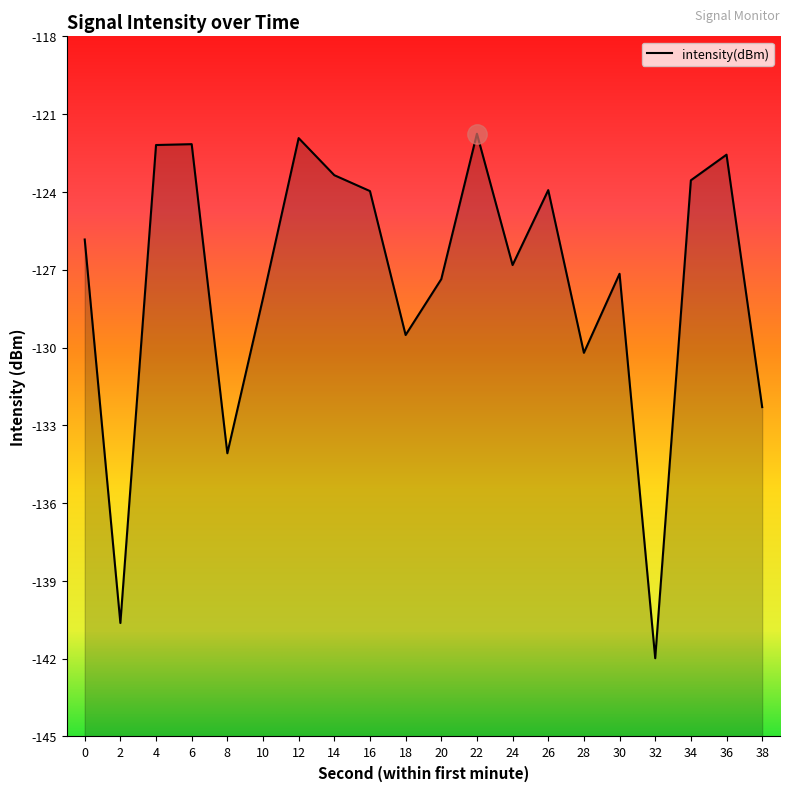

Does the chart have visible grid lines?

No